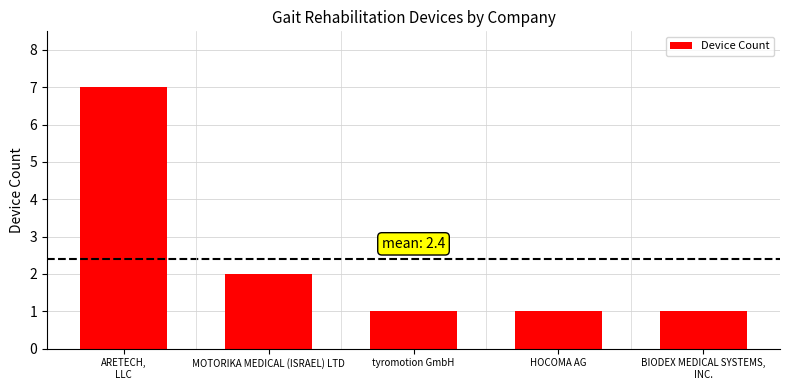

True or false: the data shows 0 at BIODEX MEDICAL SYSTEMS,
INC..

False